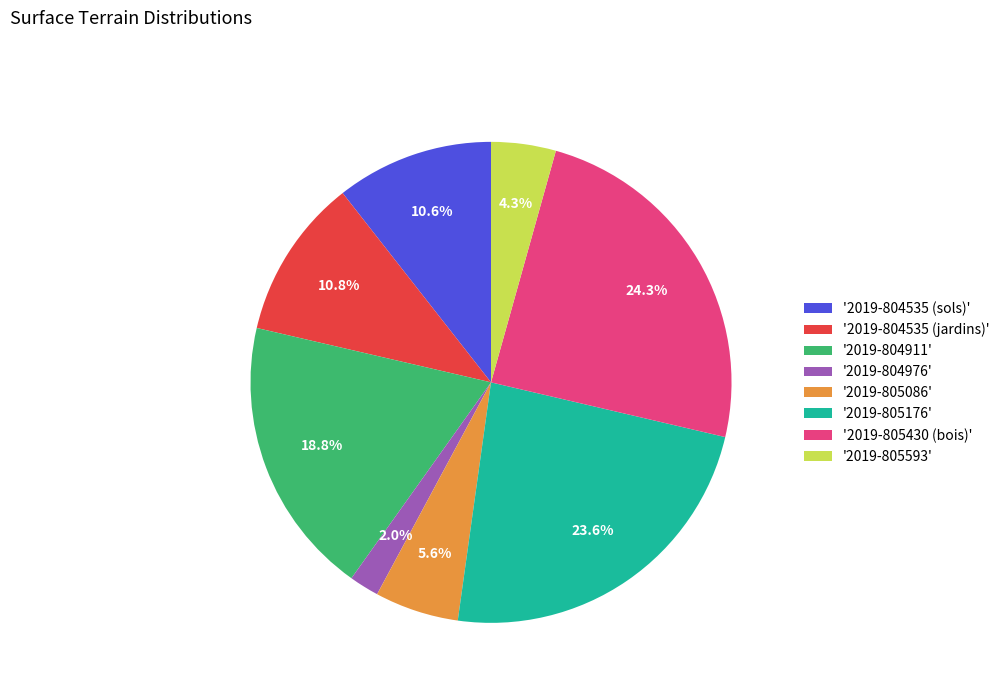

Which category has the biggest portion of the pie?

'2019-805430 (bois)'